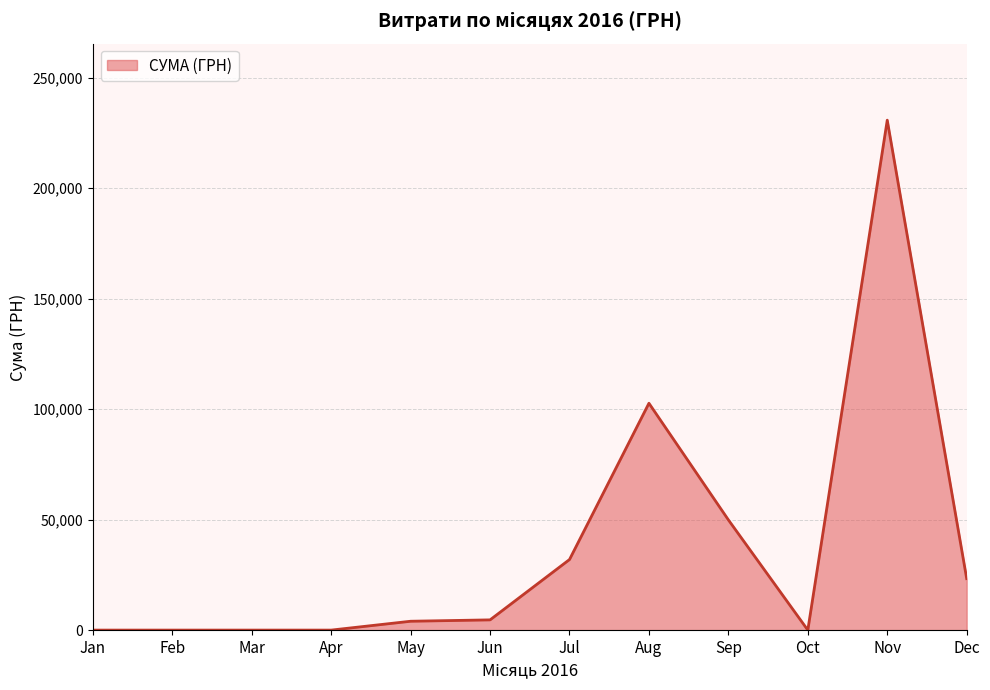

Which label corresponds to the largest value in the chart?

Nov